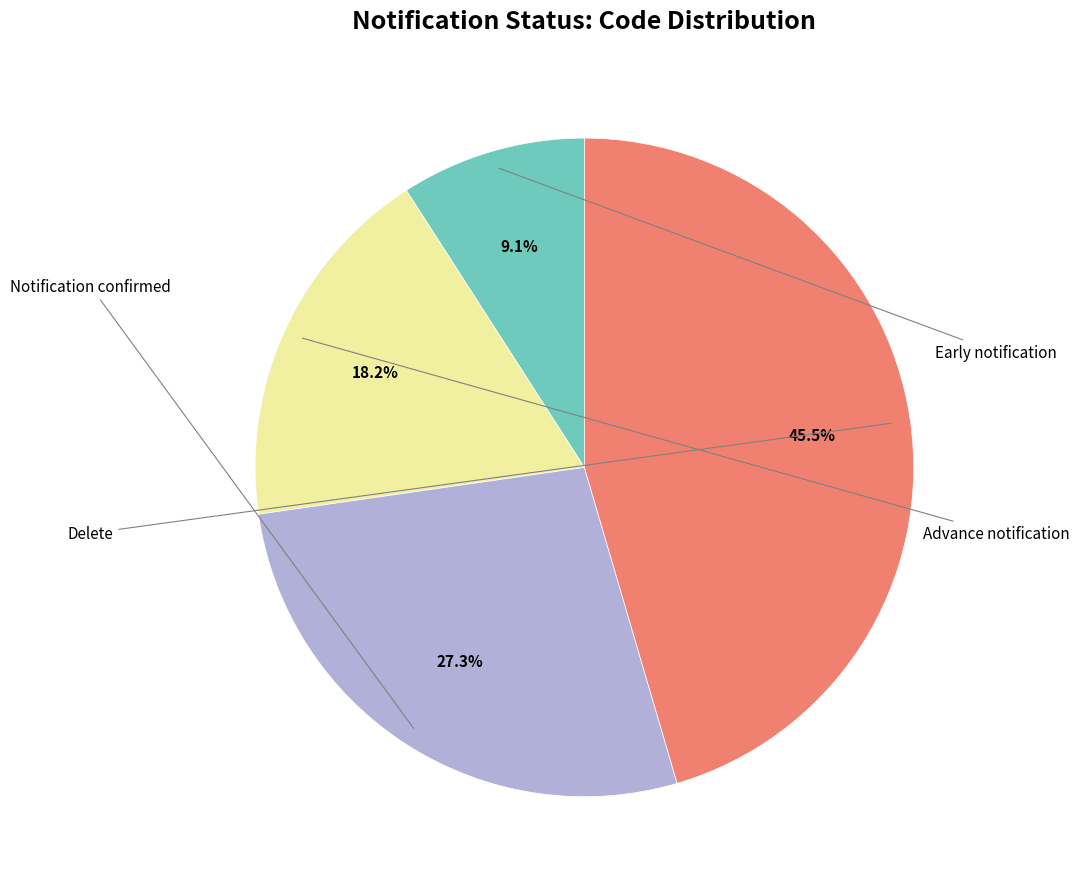

Is there a majority slice in this chart?

No